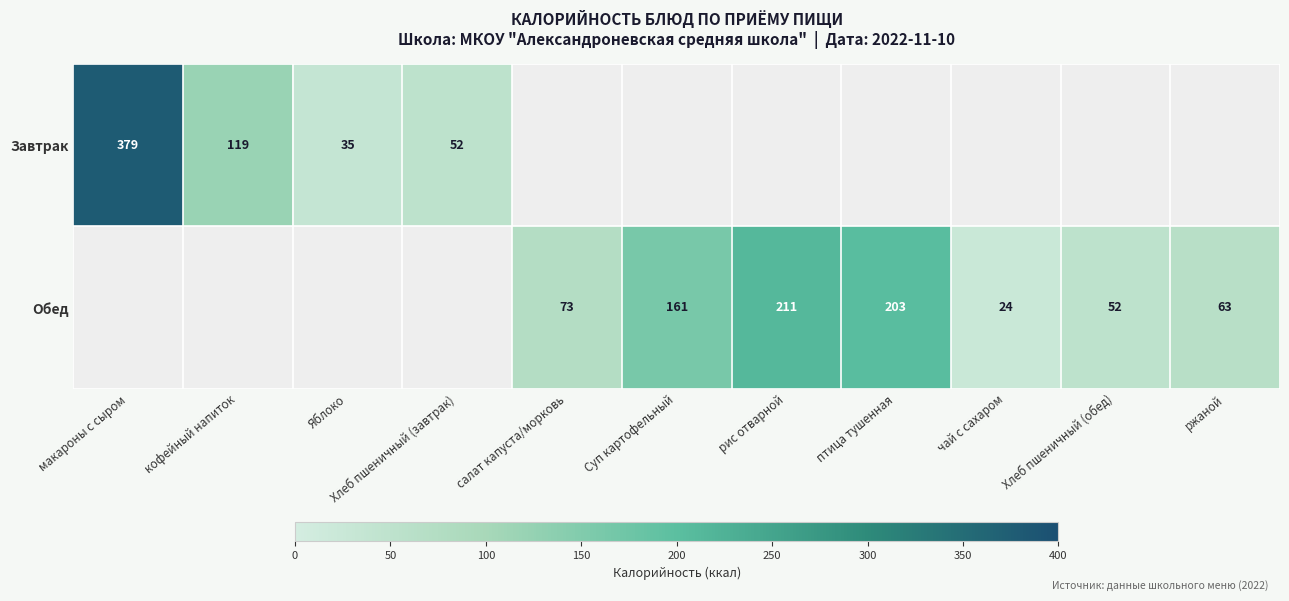

True or false: Завтрак has a value of 52 at Хлеб пшеничный (завтрак).

True